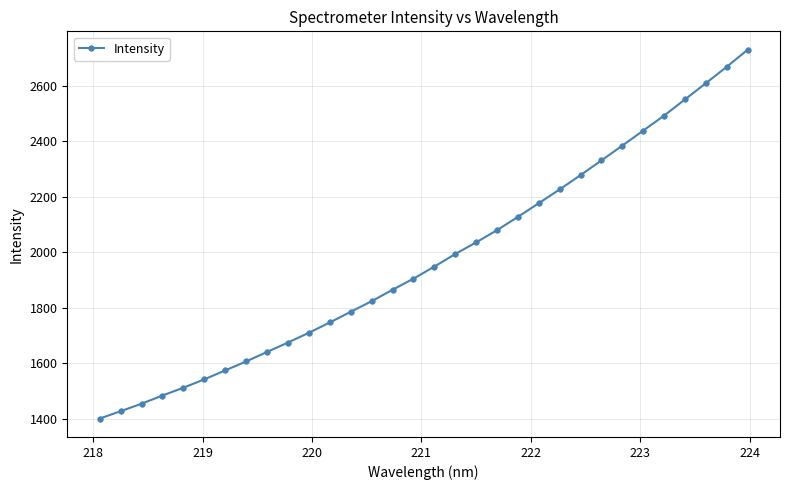

What is the value of the 19th point from the left?

2036.0